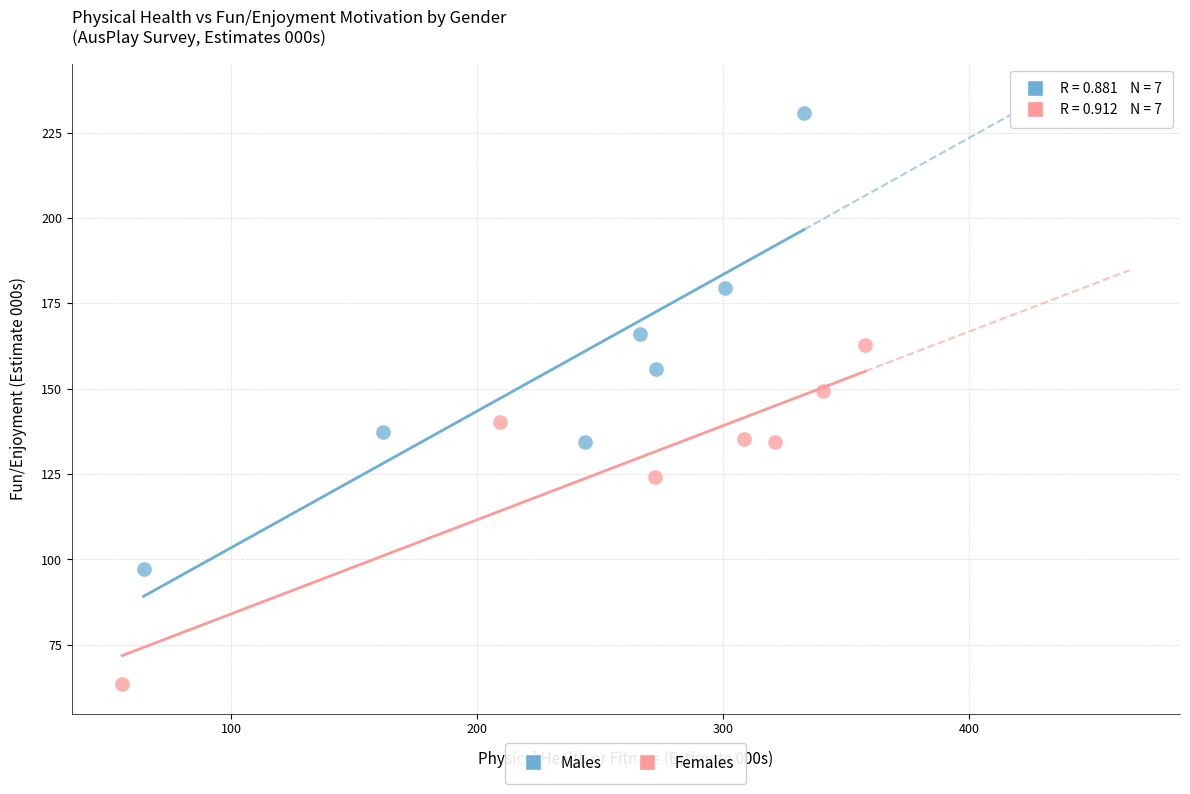

What are all the series names shown in the legend?

Males, Females